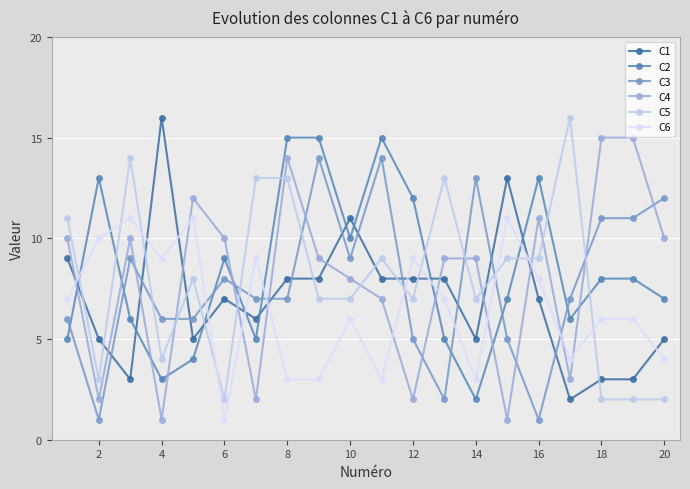

What are all the series names shown in the legend?

C1, C2, C3, C4, C5, C6